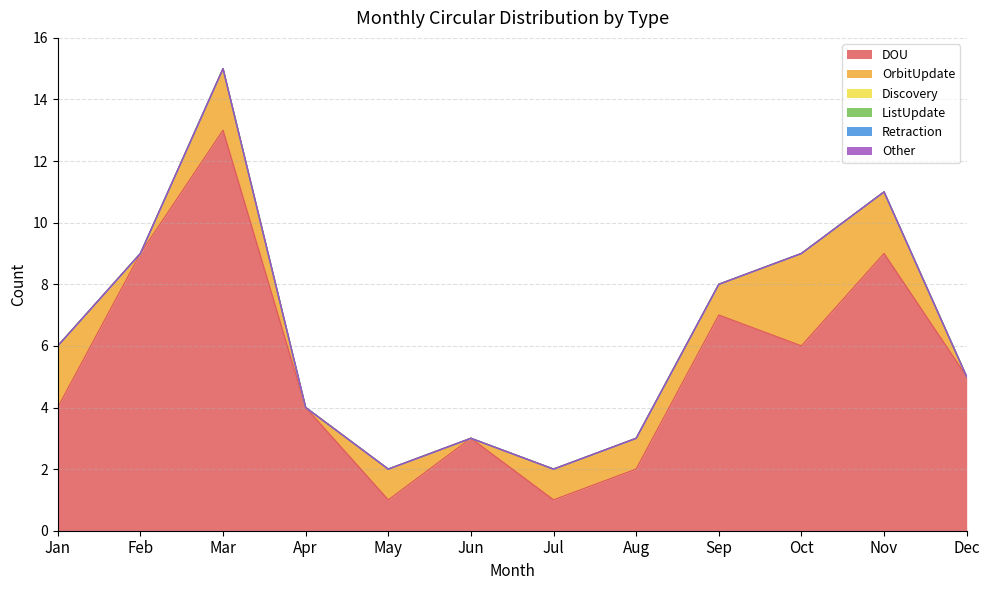

What are all the series names shown in the legend?

DOU, OrbitUpdate, Discovery, ListUpdate, Retraction, Other